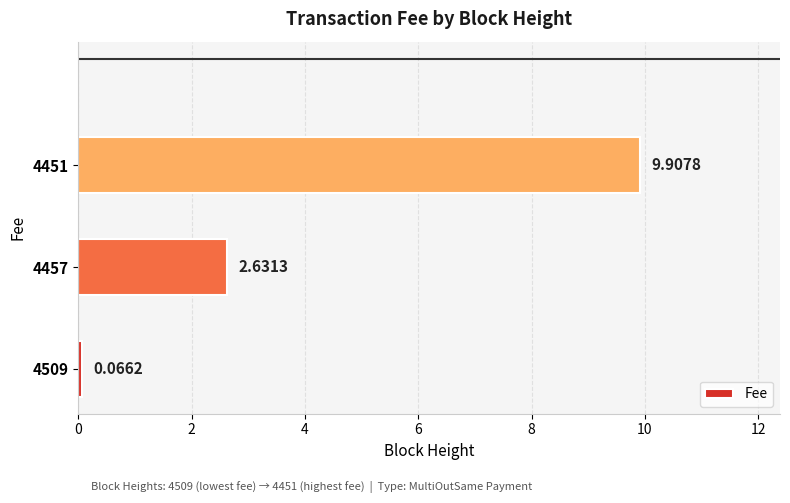

List the labels in order of value, largest first.

4451, 4457, 4509